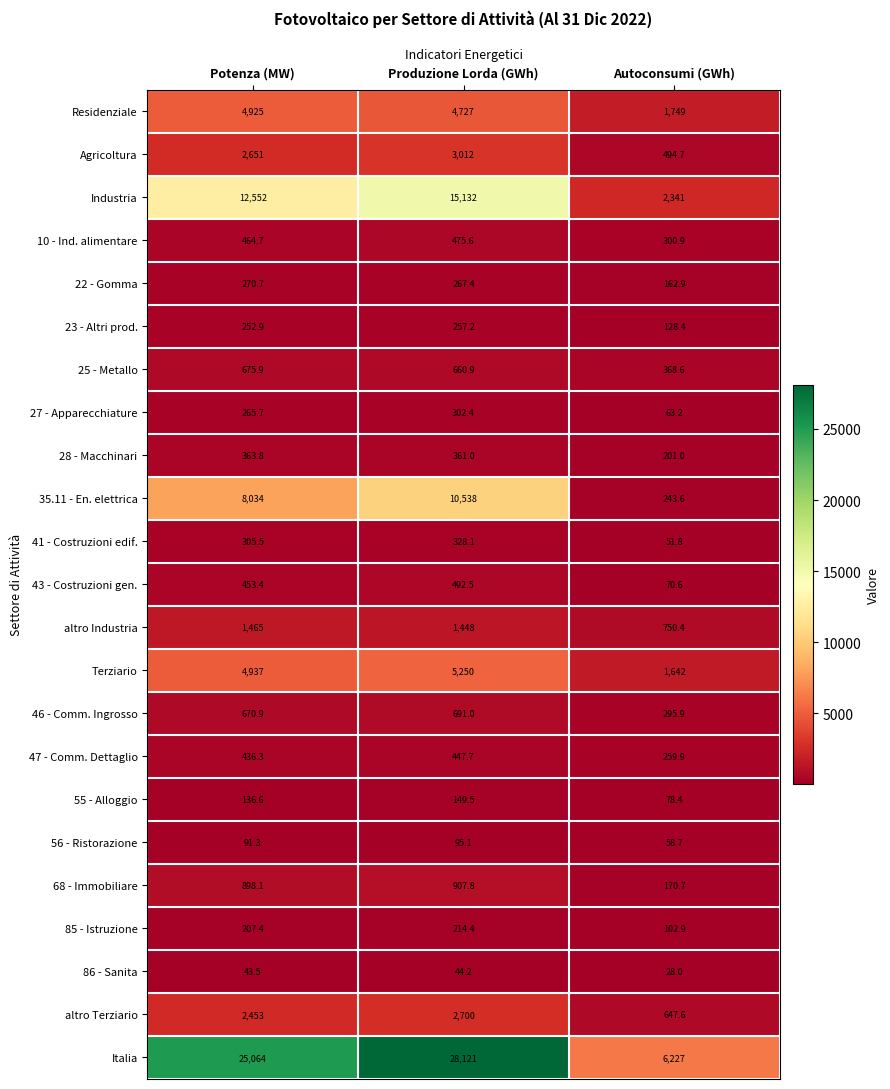

At Autoconsumi (GWh), list the series in order from smallest to largest.

86 - Sanita, 41 - Costruzioni edif., 56 - Ristorazione, 27 - Apparecchiature, 43 - Costruzioni gen., 55 - Alloggio, 85 - Istruzione, 23 - Altri prod., 22 - Gomma, 68 - Immobiliare, 28 - Macchinari, 35.11 - En. elettrica, 47 - Comm. Dettaglio, 46 - Comm. Ingrosso, 10 - Ind. alimentare, 25 - Metallo, Agricoltura, altro Terziario, altro Industria, Terziario, Residenziale, Industria, Italia